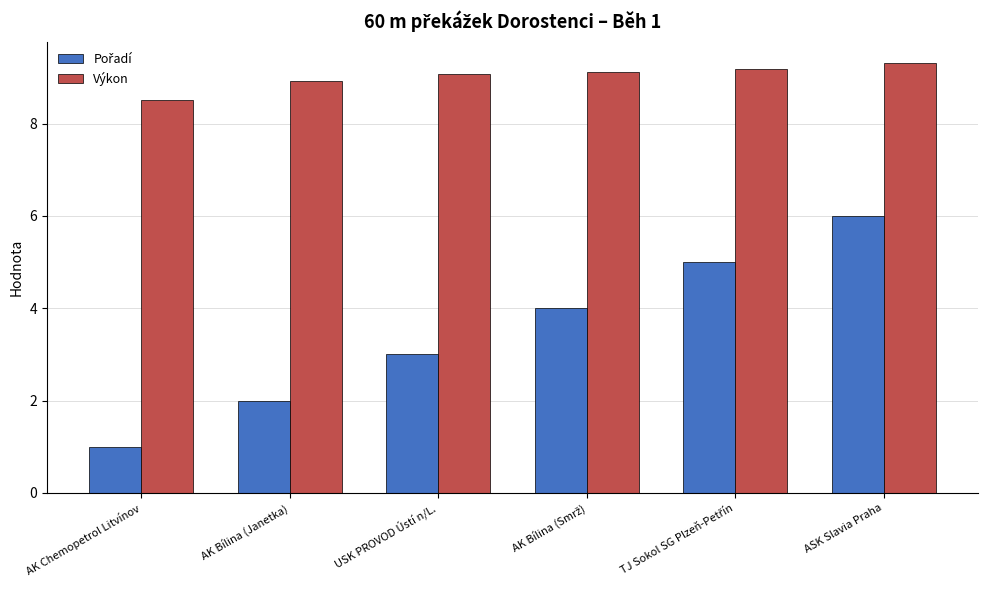

What is the spread (max minus min) of values at USK PROVOD Ústí n/L.?

6.1